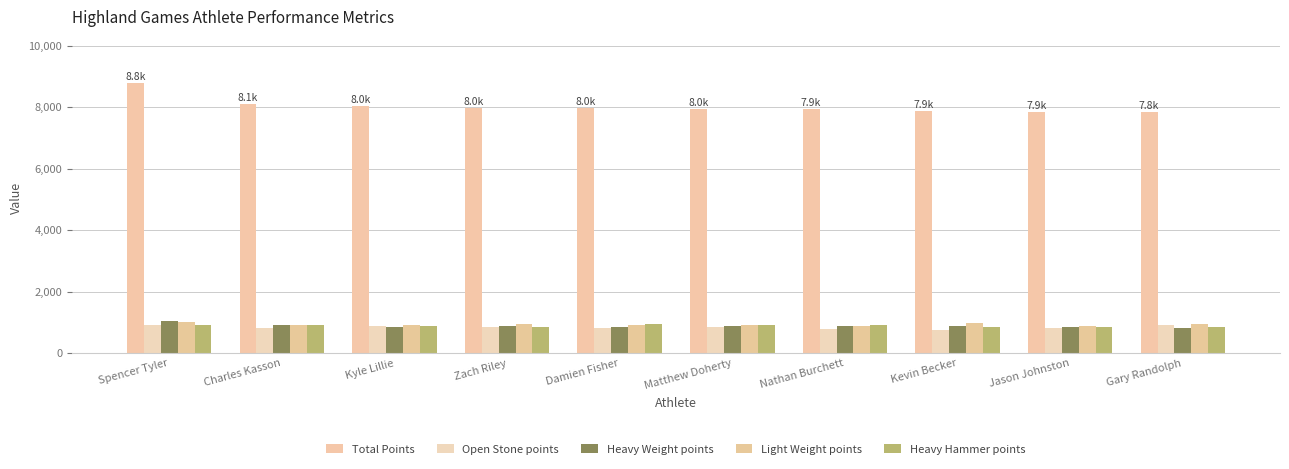

How many data points in Light Weight points are less than 917?

5